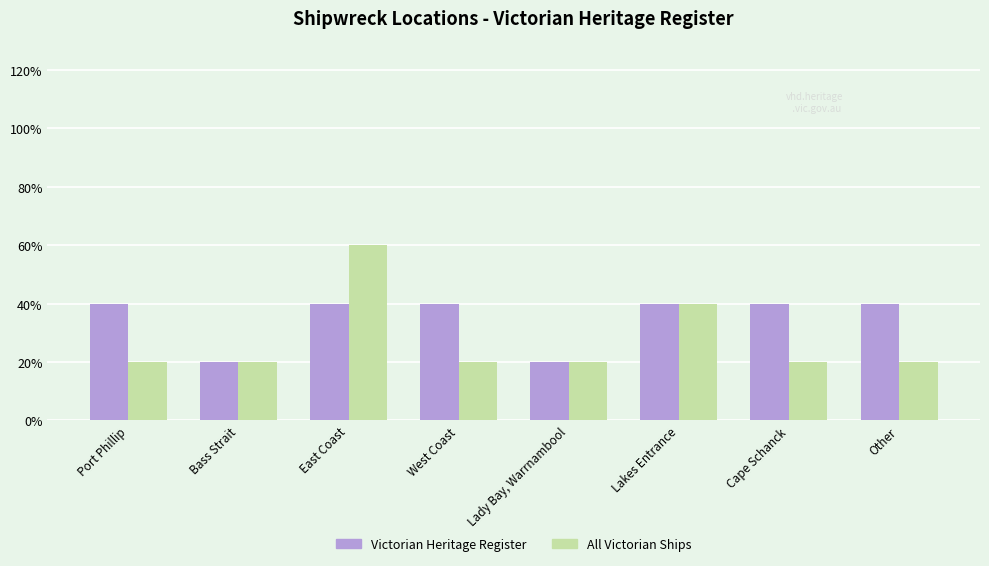

Which series has the largest total across all categories?

Victorian Heritage Register